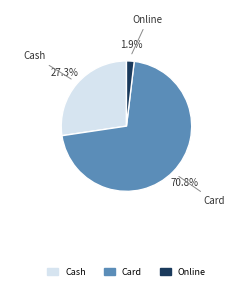

To the nearest percent, what is the difference between the Cash and Online slice percentages?

25%